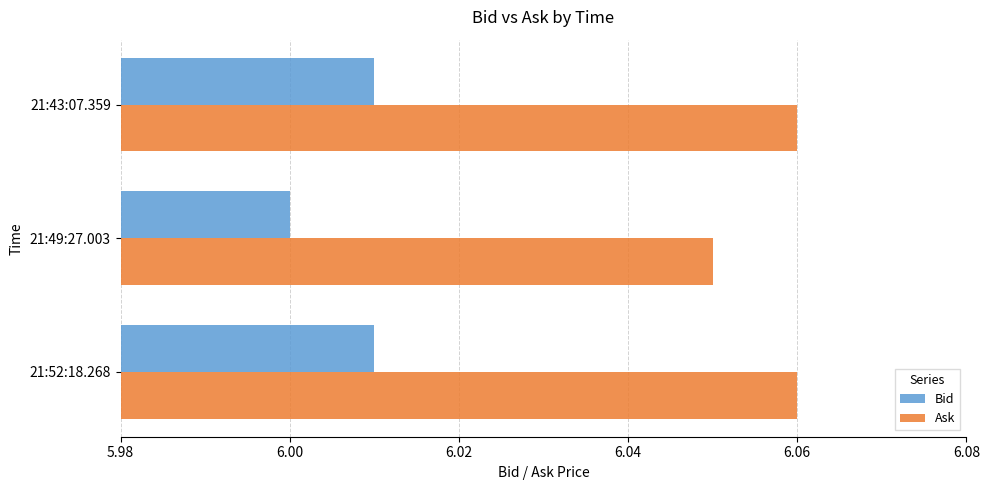

What is the sum of all Bid values?

18.0